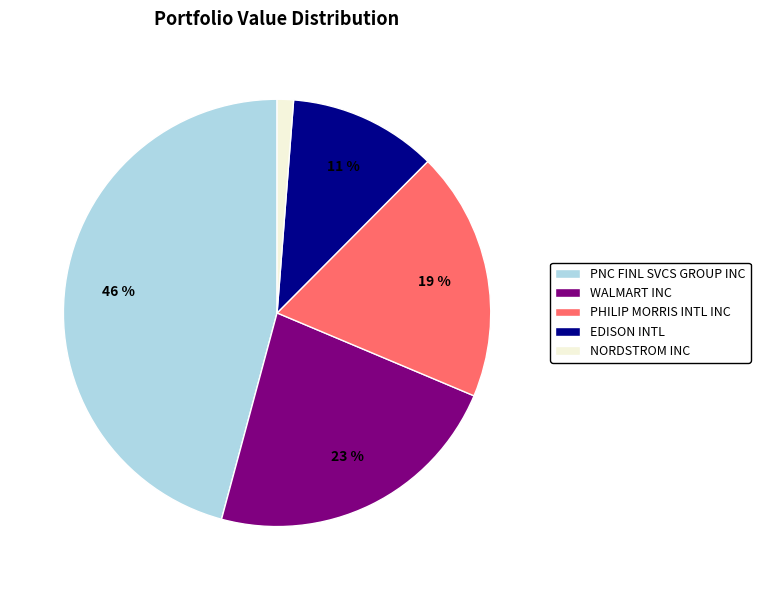

How many slices are in this pie chart?

5